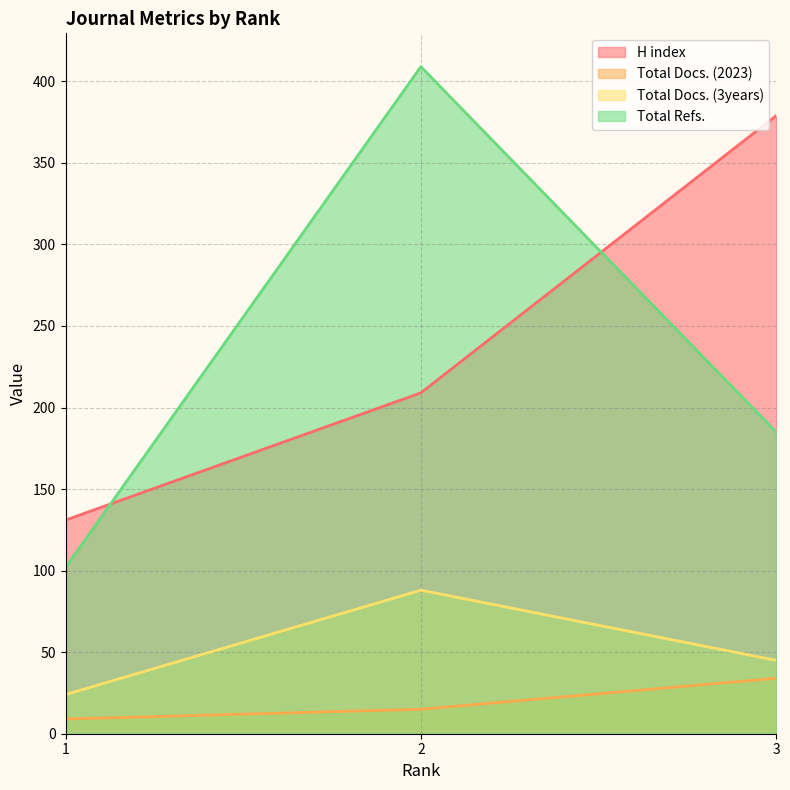

What is the difference between the highest and lowest values at 2?

394